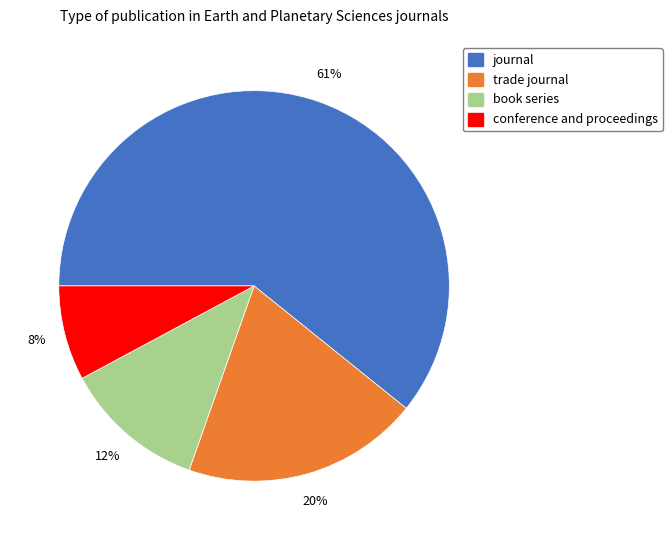

To the nearest percent, what is the combined percentage of trade journal and journal?

80%